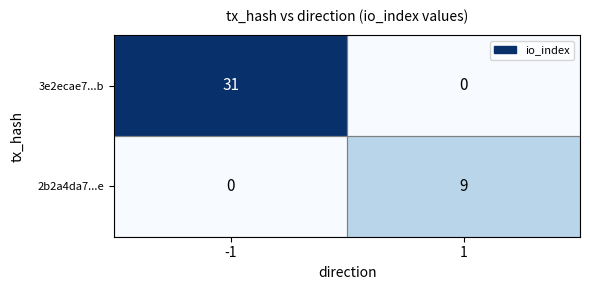

Rank the series at -1 from lowest to highest value.

2b2a4da7...e, 3e2ecae7...b